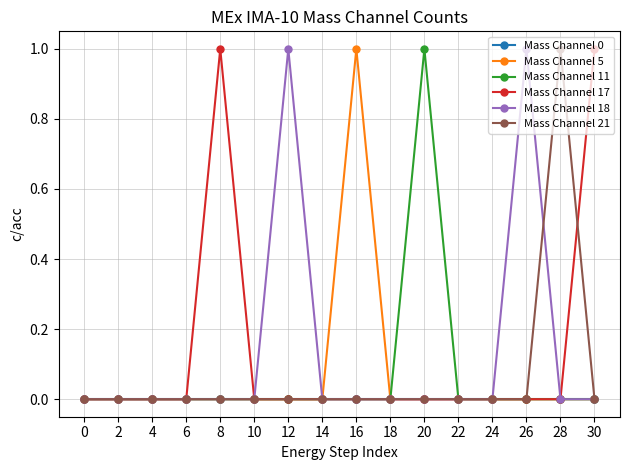

The Mass Channel 17 series shows 1 at 0. True or false?

False